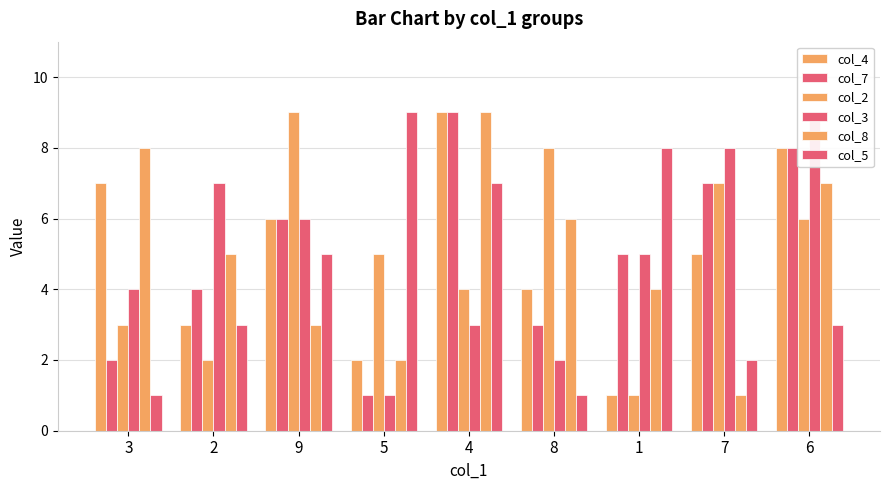

The col_7 series shows 1 at 5. True or false?

True